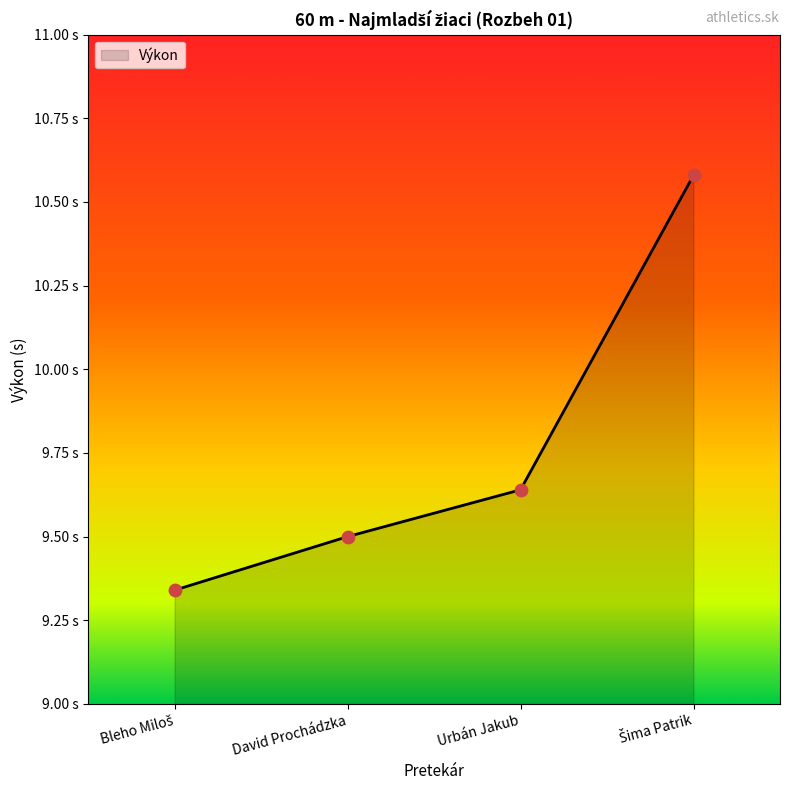

Approximately how many times larger is the value at Šima Patrik compared to David Prochádzka?

1.1